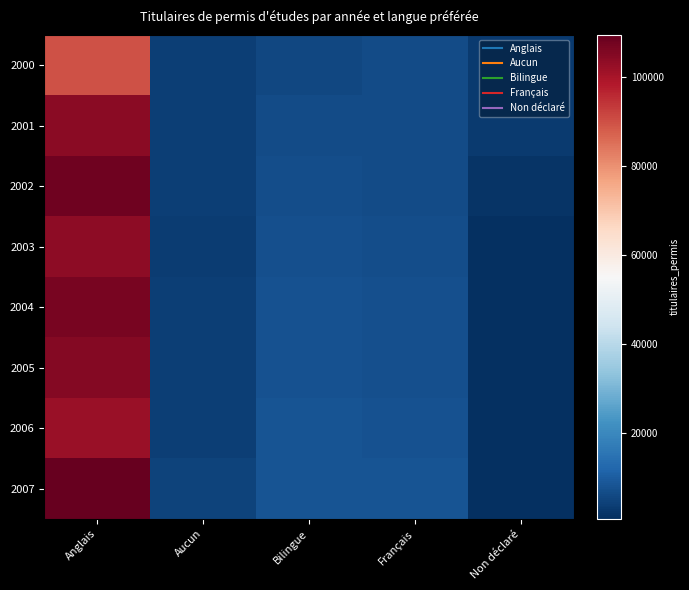

What is the minimum value shown in the chart?

740